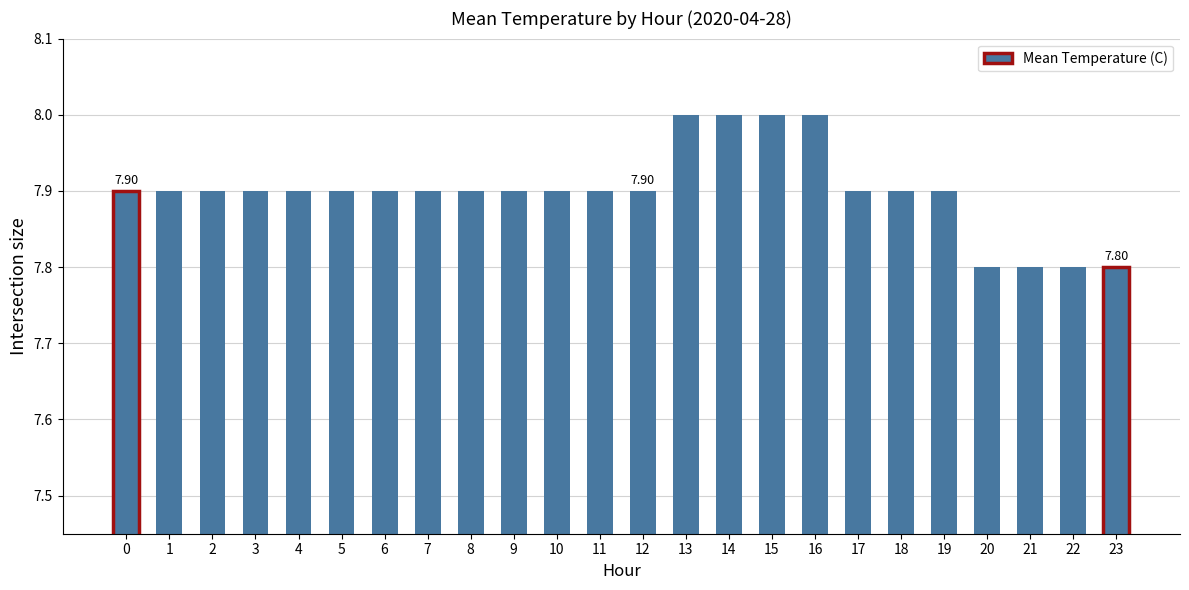

The value at 15 is 14.3. True or false?

False